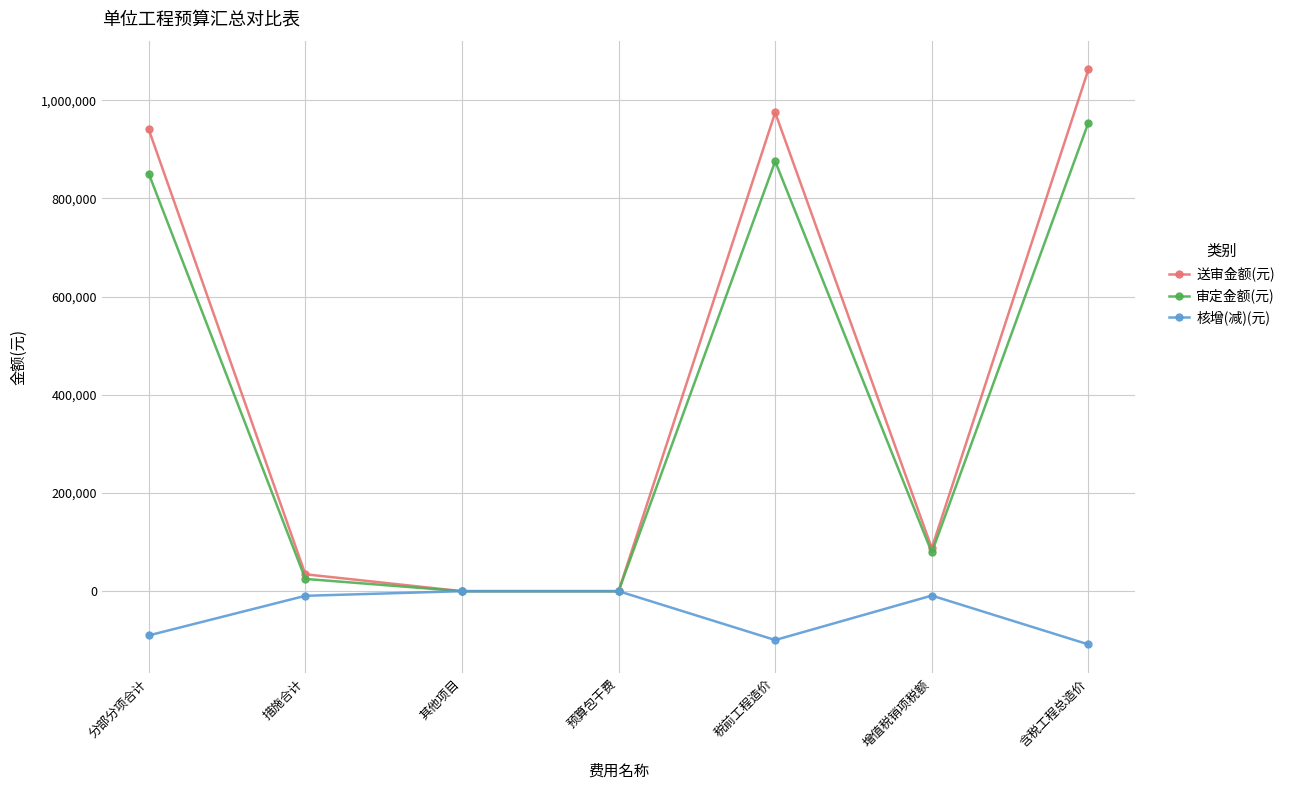

In 送审金额(元), how many points are higher than both neighbors (excluding endpoints)?

1